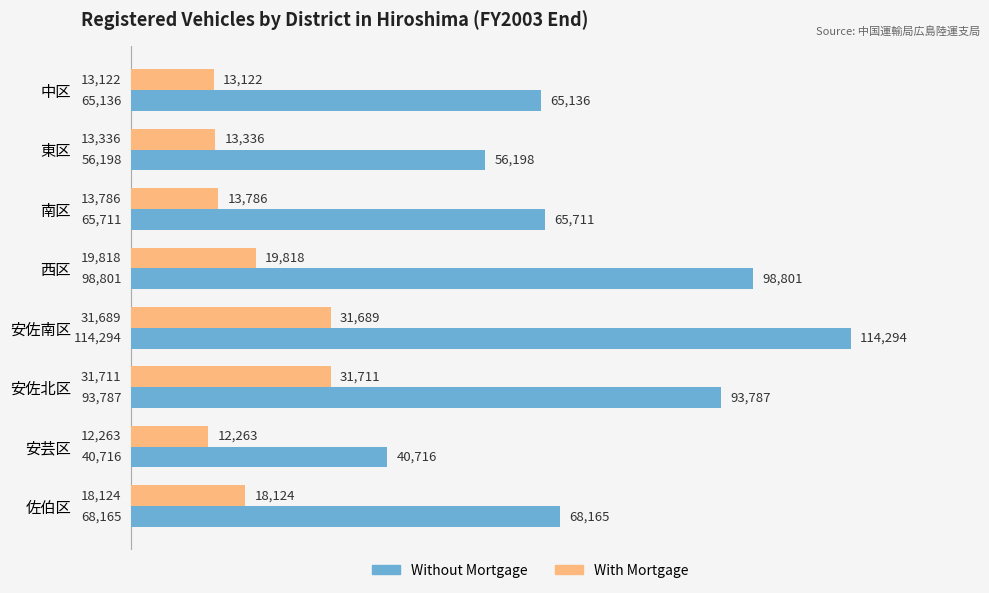

Where is With Mortgage nearest to the value 21987?

西区